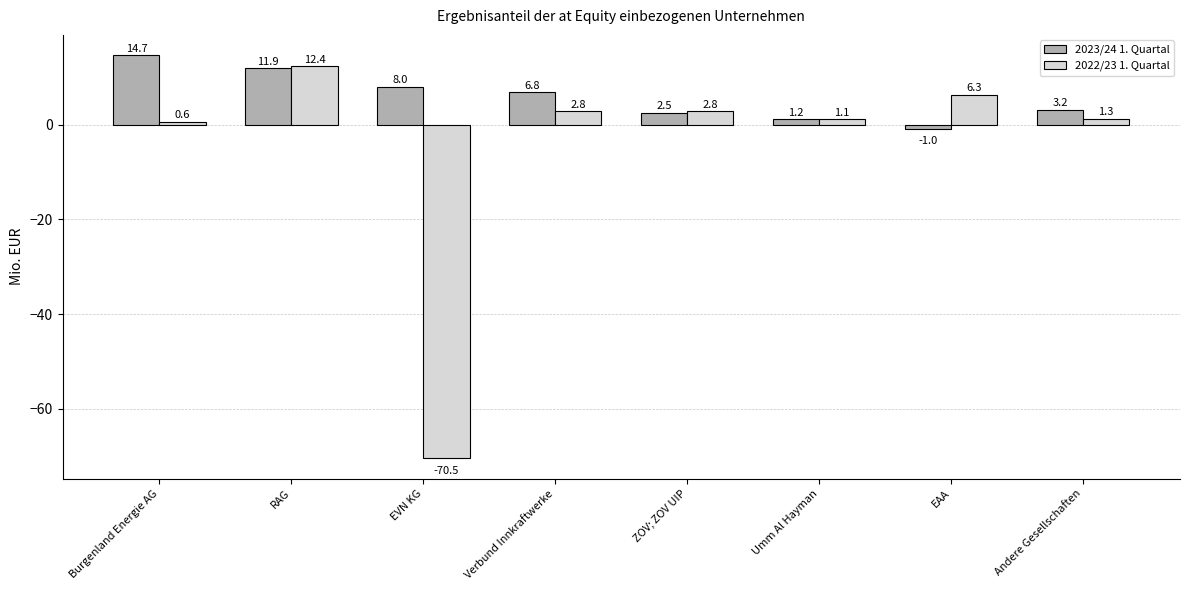

List the series in order of their peak value, lowest first.

2022/23 1. Quartal, 2023/24 1. Quartal